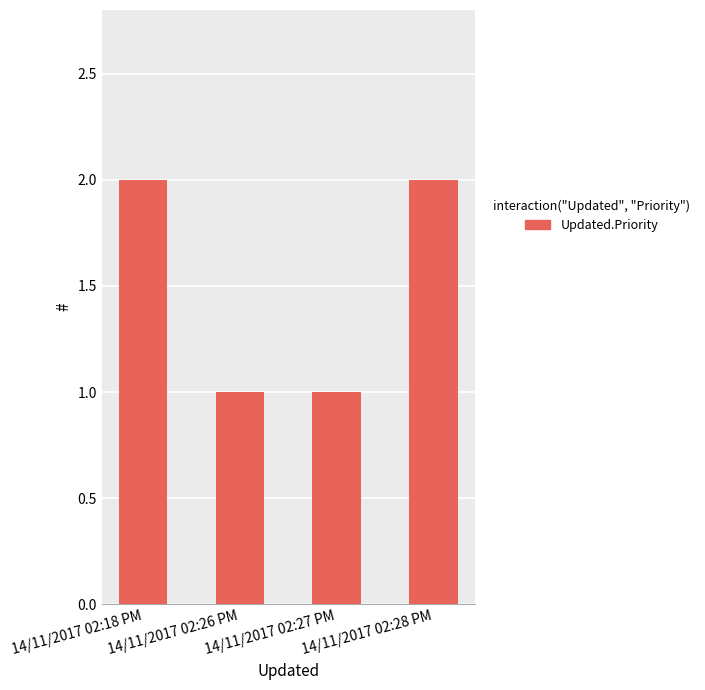

Approximately how many times larger is the value at 14/11/2017 02:28 PM compared to 14/11/2017 02:27 PM?

2.0